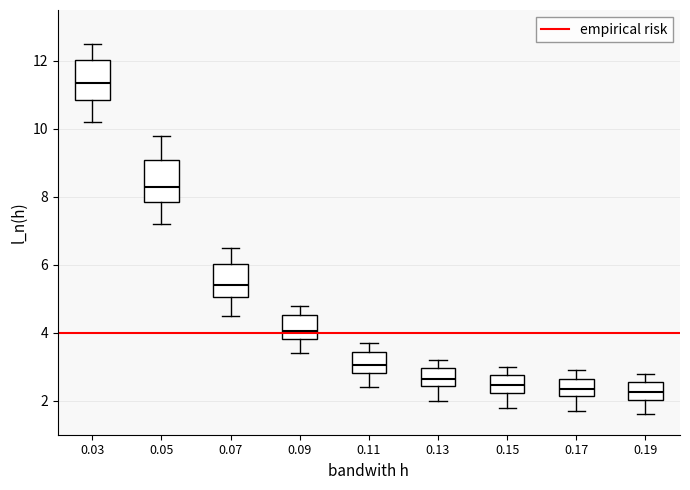

Reading left to right, read every box against the y-axis: the position of its median line, the range the box covers, and the ends of its whiskers. The values are not printed on the chart, so give them approximately, as read against the axis.

0.03: median 11.4, box 10.8 to 12.0, whiskers 10.2 to 12.6
0.05: median 8.4, box 7.8 to 9.2, whiskers 7.2 to 9.8
0.07: median 5.4, box 5.0 to 6.0, whiskers 4.6 to 6.6
0.09: median 4.0, box 3.8 to 4.6, whiskers 3.4 to 4.8
0.11: median 3.0, box 2.8 to 3.4, whiskers 2.4 to 3.8
0.13: median 2.6, box 2.4 to 3.0, whiskers 2.0 to 3.2
0.15: median 2.4, box 2.2 to 2.8, whiskers 1.8 to 3.0
0.17: median 2.4, box 2.2 to 2.6, whiskers 1.8 to 3.0
0.19: median 2.2, box 2.0 to 2.6, whiskers 1.6 to 2.8